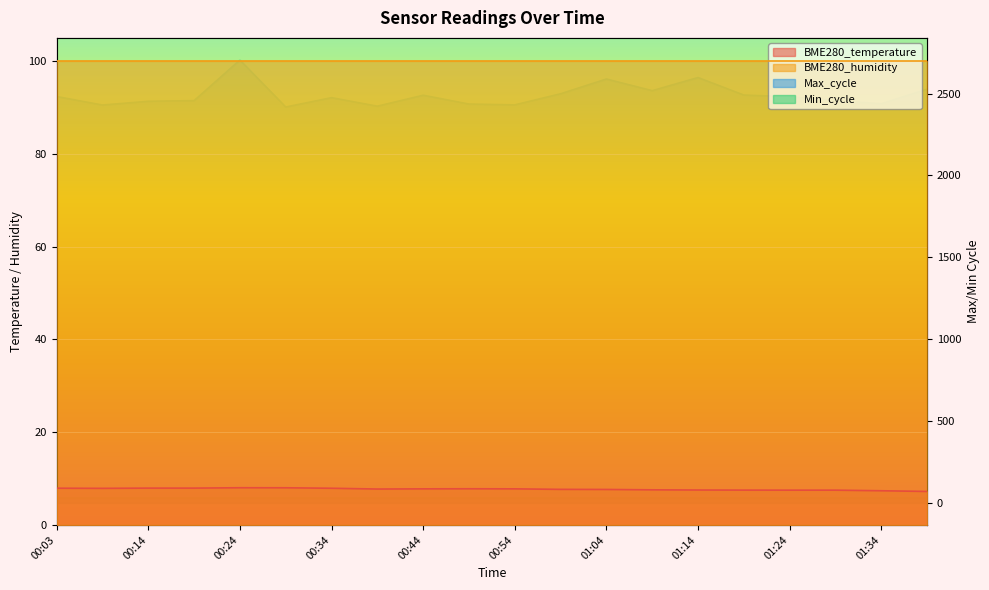

Where is the first local minimum for Max_cycle?

00:09